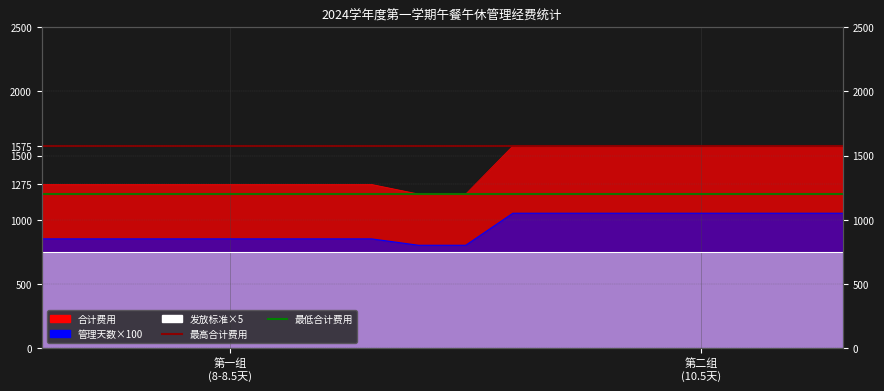

How many lines are shown in the chart?

2